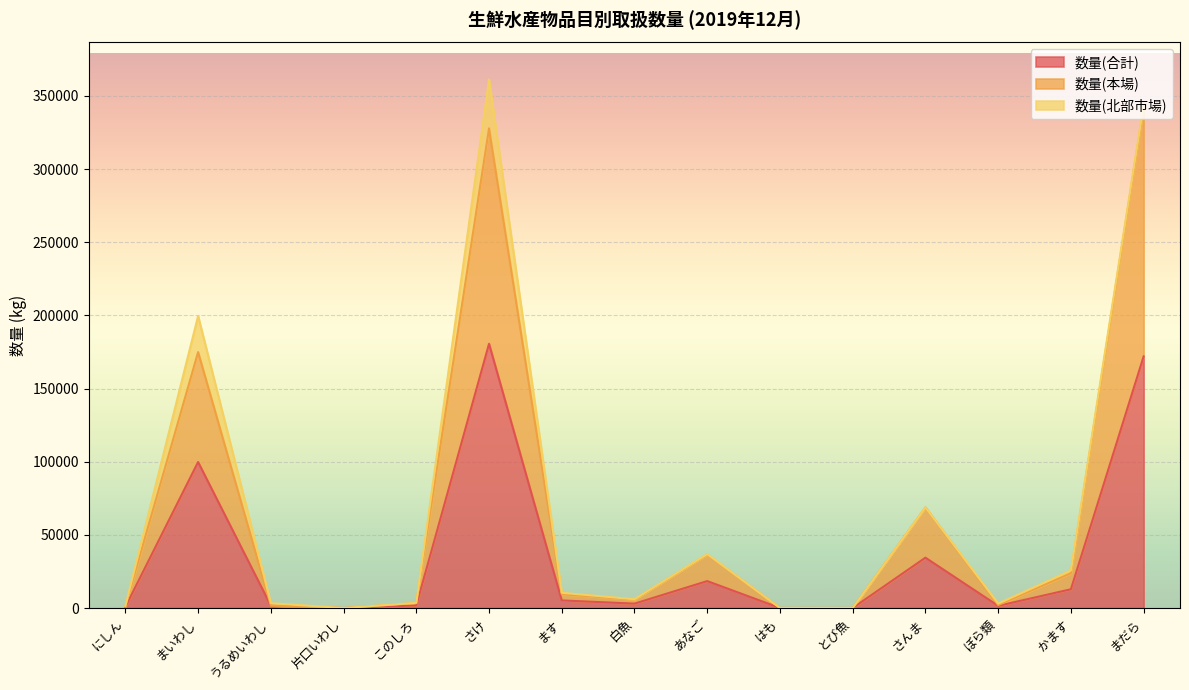

What value does the 数量(本場) series have at ぼら類?

2022